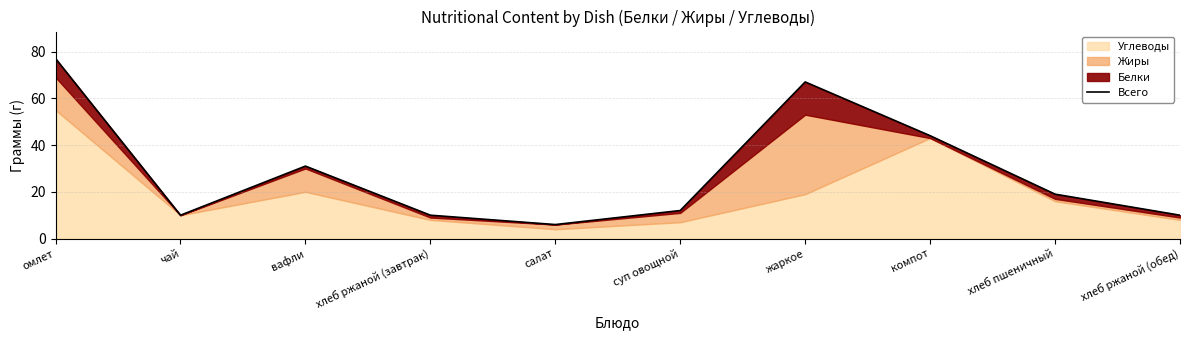

What is the sum of all values?

286